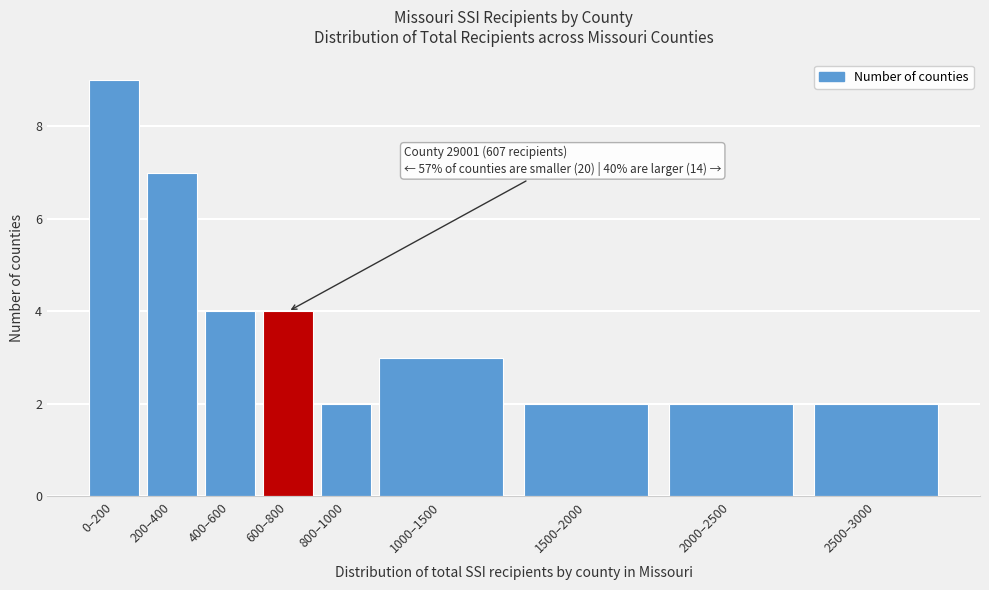

Reading right to left, what are all the values shown in this chart?

2	2	2	3	2	4	4	7	9